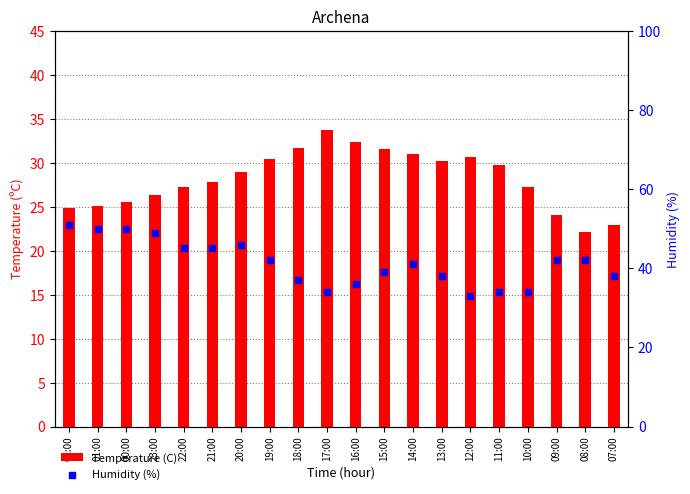

What are all the series names shown in the legend?

Temperature (C), Humidity (%)